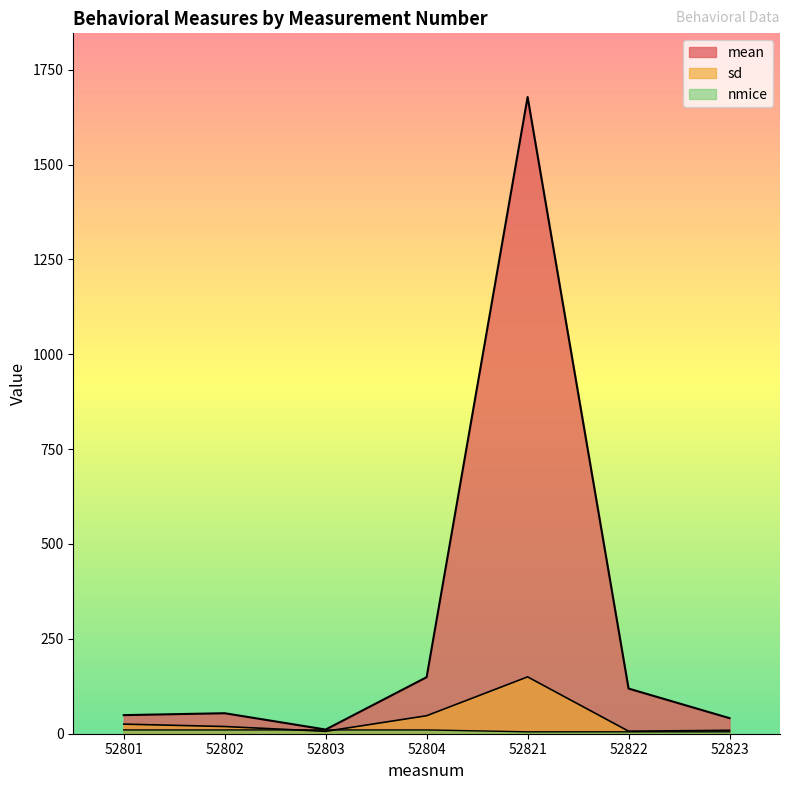

True or false: mean has more than 1 interior local peaks.

True